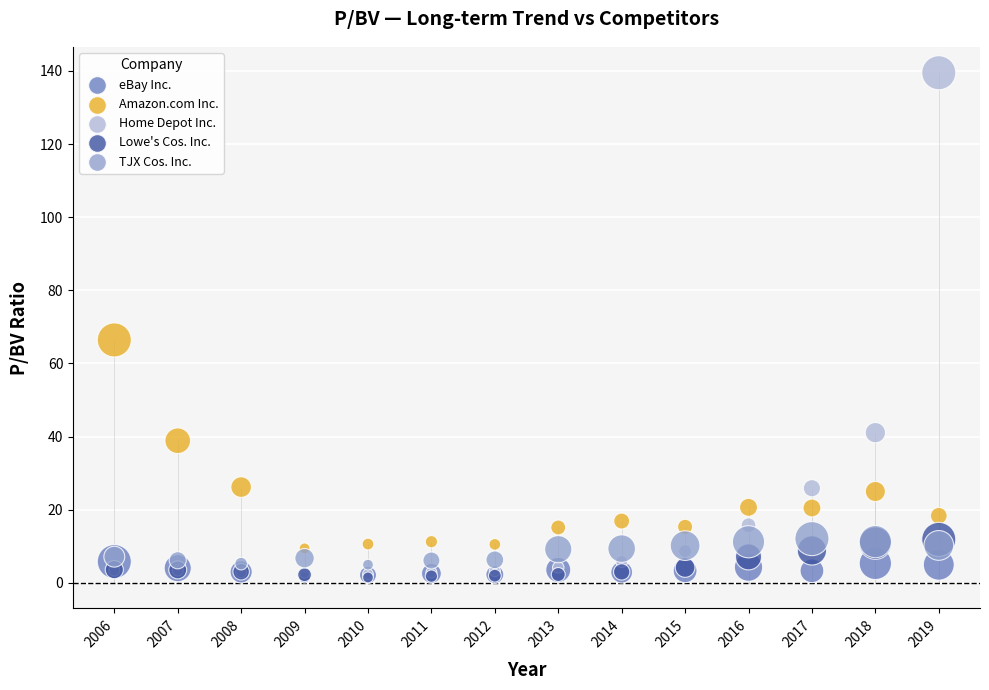

In the Home Depot Inc. series, what Y value is closest to 70?

41.1